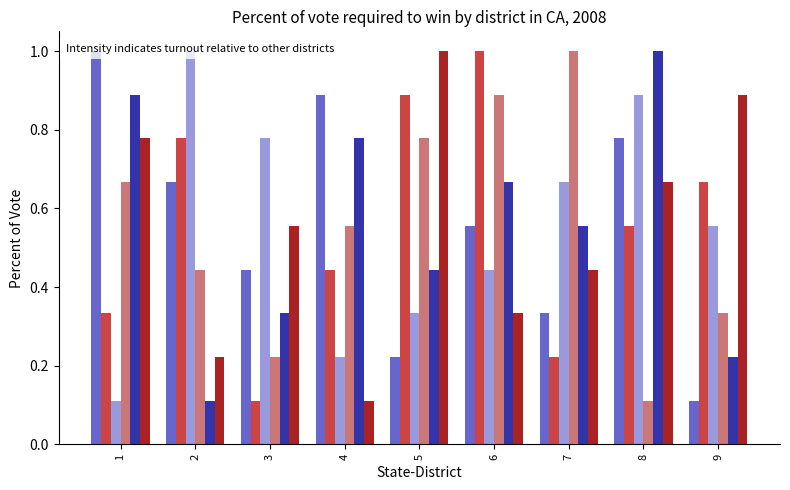

Rank the series by their maximum value, from highest to lowest.

col_5, col_8, col_2, col_3, col_4, col_6